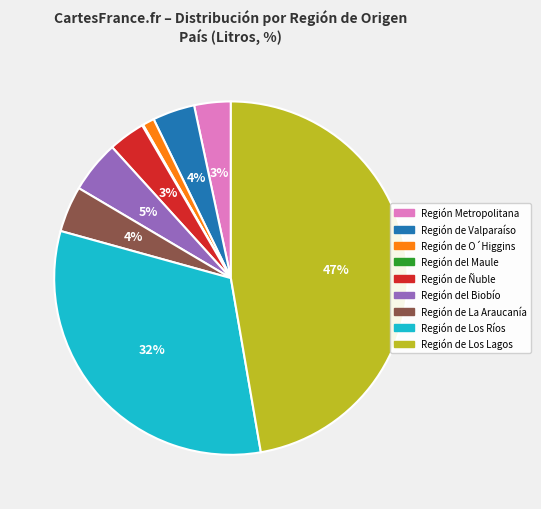

Which slice is the largest?

Región de Los Lagos